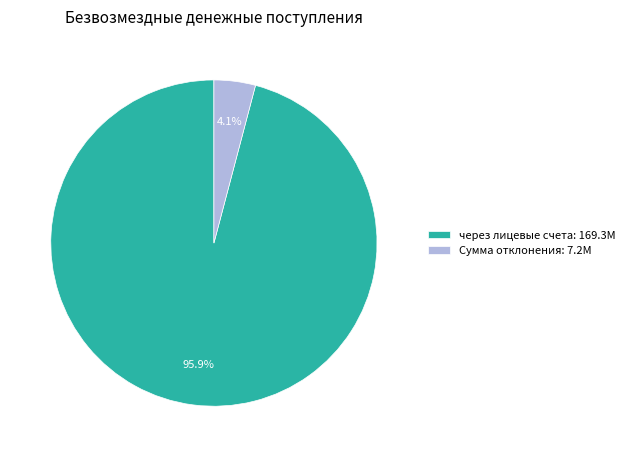

How many segments does this pie chart have?

2